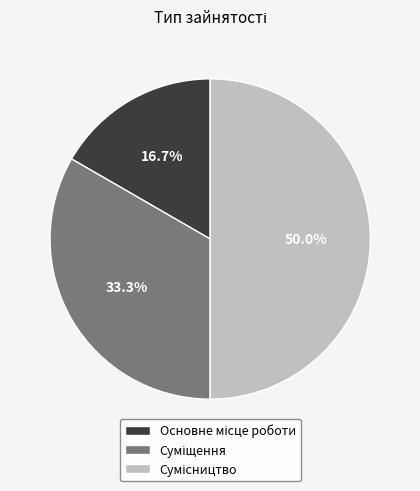

Is it true that Суміщення is 33% of the pie?

True